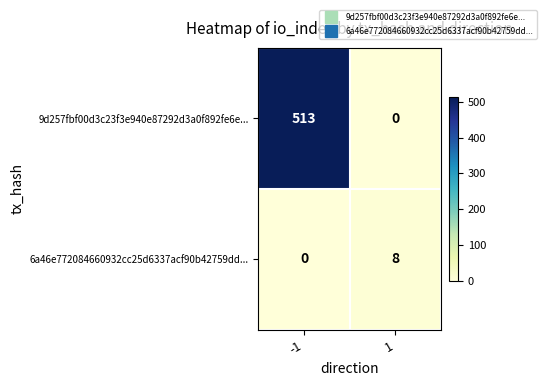

Reading left to right, transcribe all the data shown in this chart.

9d257fbf00d3c23f3e940e87292d3a0f892fe6e...: -1=513	1=0
6a46e772084660932cc25d6337acf90b42759dd...: -1=0	1=8